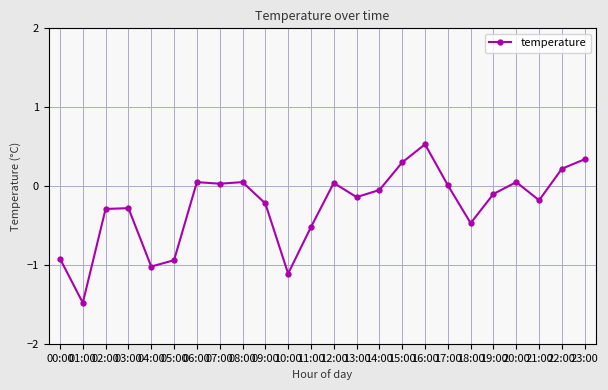

Is this an area chart (filled region under the line)?

No